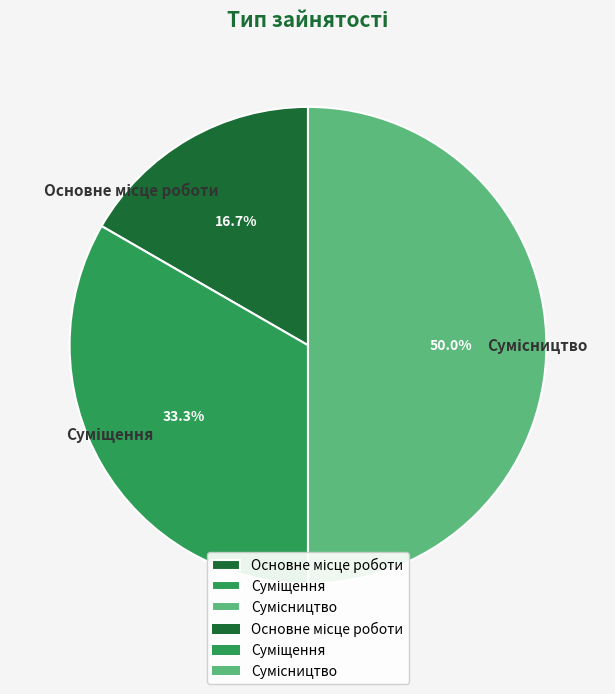

Does Основне місце роботи account for over 50% of the chart?

No